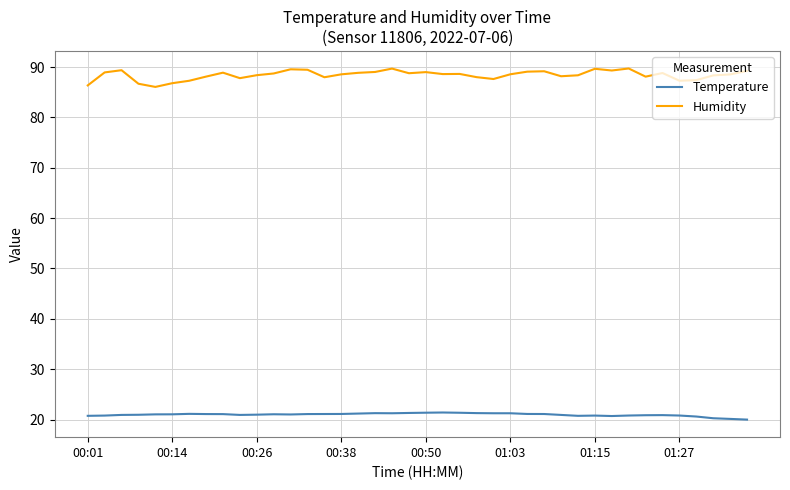

Which series has the largest total across all categories?

Humidity